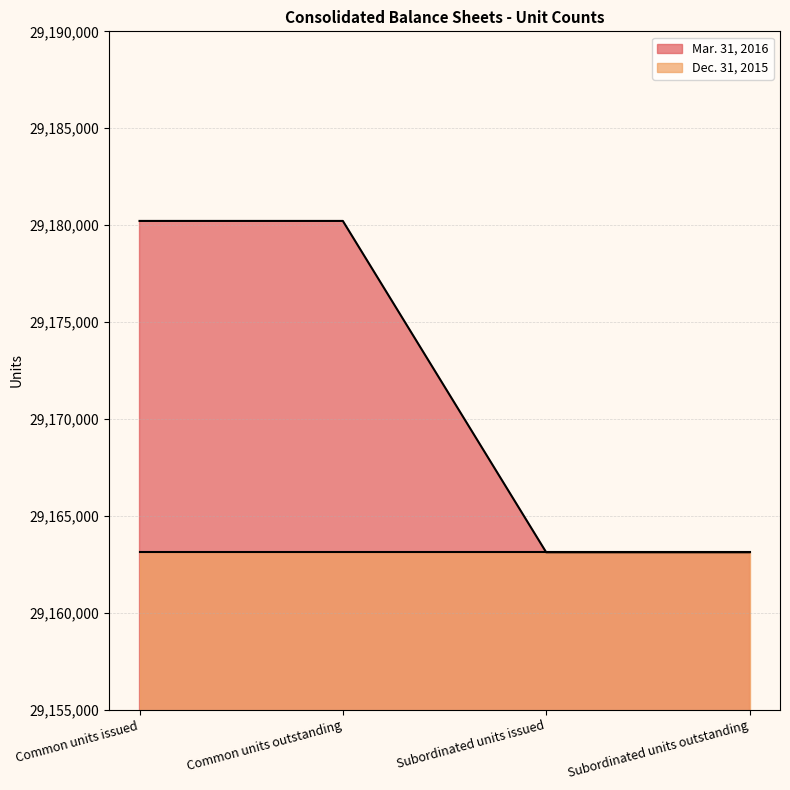

Count the number of data series in this chart.

2